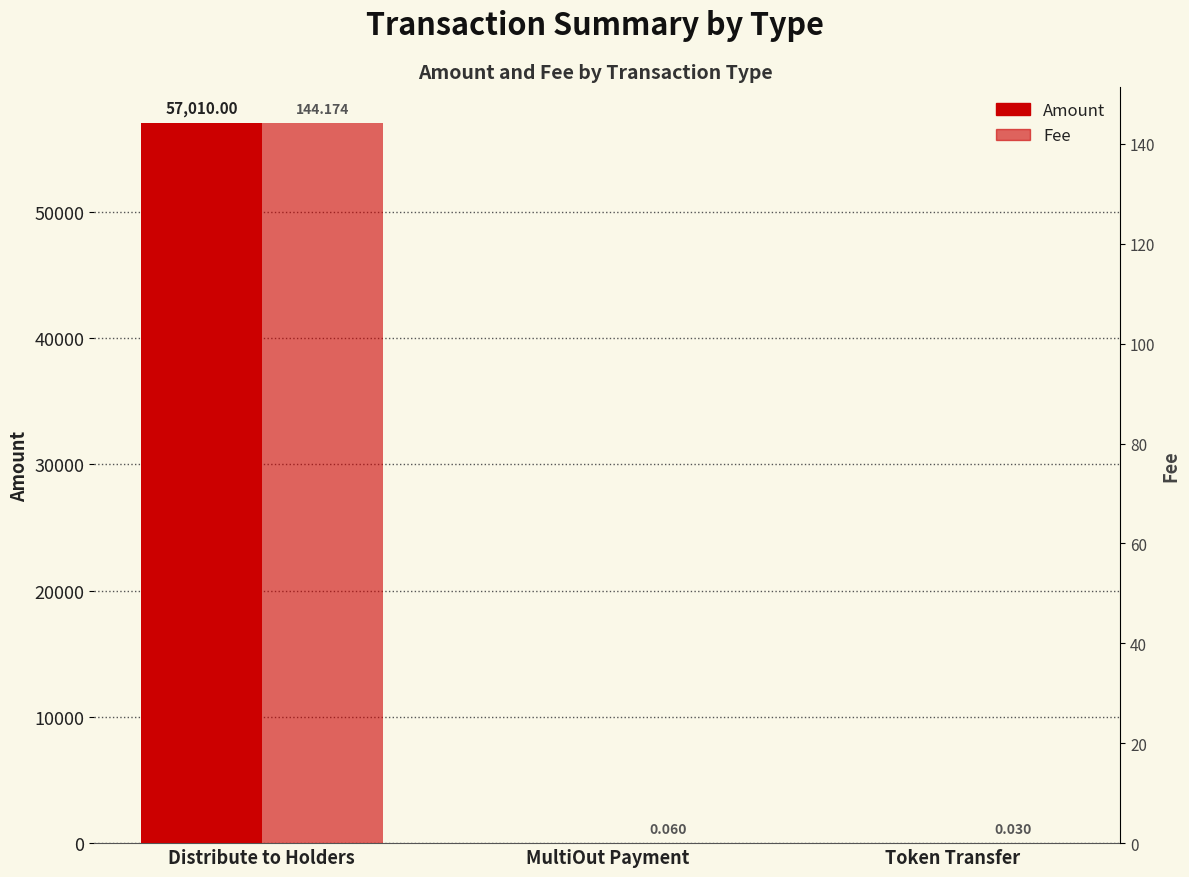

Reading left to right, transcribe all the data shown in this chart.

Amount: Distribute to Holders=57010.0	MultiOut Payment=0.0	Token Transfer=0.0
Fee: Distribute to Holders=144.2	MultiOut Payment=0.1	Token Transfer=0.0